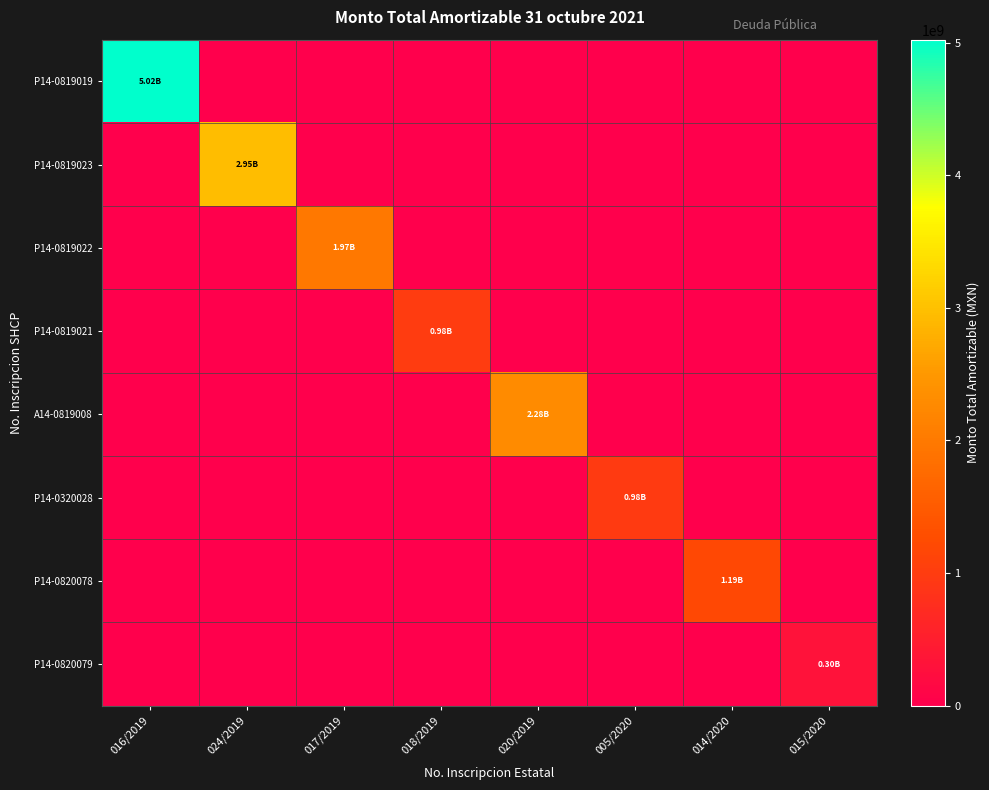

Reading left to right, extract all data points from this chart.

P14-0819019: 016/2019=5022880698.3	024/2019=0.0	017/2019=0.0	018/2019=0.0	020/2019=0.0	005/2020=0.0	014/2020=0.0	015/2020=0.0
P14-0819023: 016/2019=0.0	024/2019=2949586871.0	017/2019=0.0	018/2019=0.0	020/2019=0.0	005/2020=0.0	014/2020=0.0	015/2020=0.0
P14-0819022: 016/2019=0.0	024/2019=0.0	017/2019=1967546000.0	018/2019=0.0	020/2019=0.0	005/2020=0.0	014/2020=0.0	015/2020=0.0
P14-0819021: 016/2019=0.0	024/2019=0.0	017/2019=0.0	018/2019=983773000.0	020/2019=0.0	005/2020=0.0	014/2020=0.0	015/2020=0.0
A14-0819008: 016/2019=0.0	024/2019=0.0	017/2019=0.0	018/2019=0.0	020/2019=2277463573.0	005/2020=0.0	014/2020=0.0	015/2020=0.0
P14-0320028: 016/2019=0.0	024/2019=0.0	017/2019=0.0	018/2019=0.0	020/2019=0.0	005/2020=978084719.5	014/2020=0.0	015/2020=0.0
P14-0820078: 016/2019=0.0	024/2019=0.0	017/2019=0.0	018/2019=0.0	020/2019=0.0	005/2020=0.0	014/2020=1188878280.0	015/2020=0.0
P14-0820079: 016/2019=0.0	024/2019=0.0	017/2019=0.0	018/2019=0.0	020/2019=0.0	005/2020=0.0	014/2020=0.0	015/2020=297192340.0